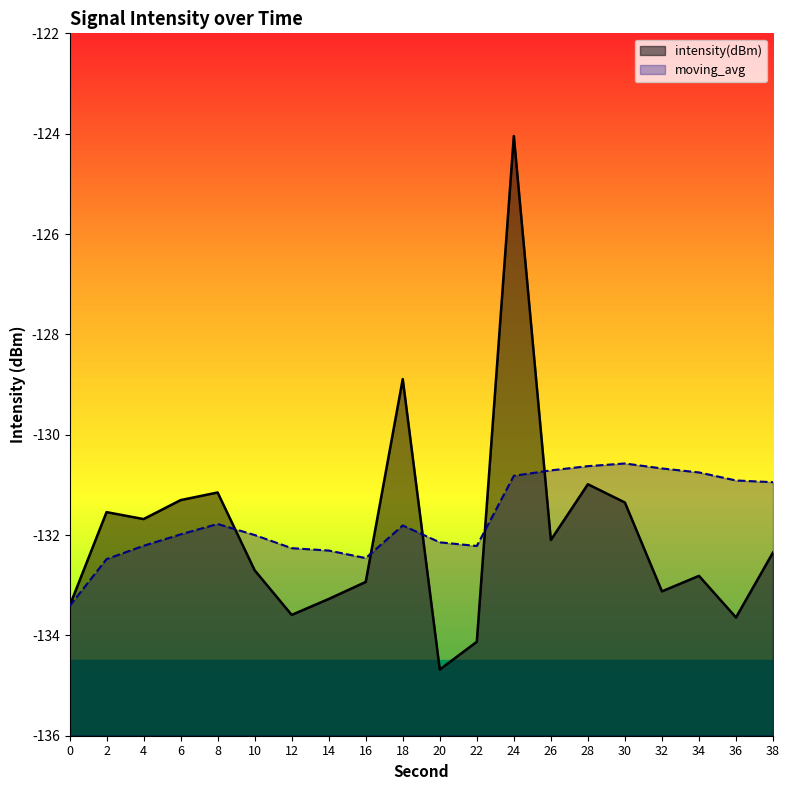

Rank the categories by intensity(dBm) value from lowest to highest.

20, 22, 36, 12, 0, 14, 32, 16, 34, 10, 38, 26, 4, 2, 30, 6, 8, 28, 18, 24